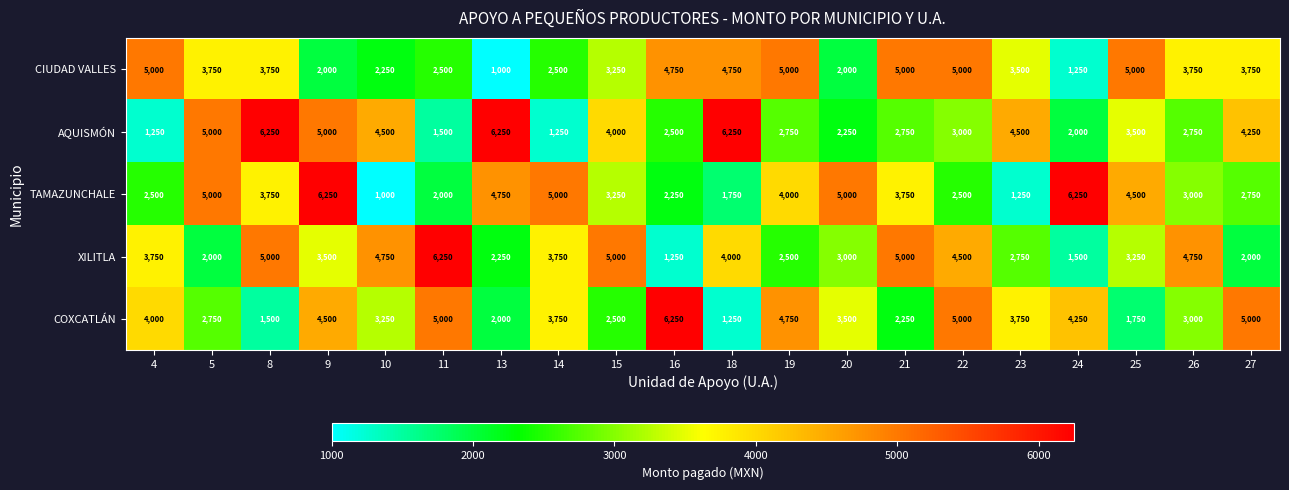

Where does the AQUISMÓN series first go above 3500?

5